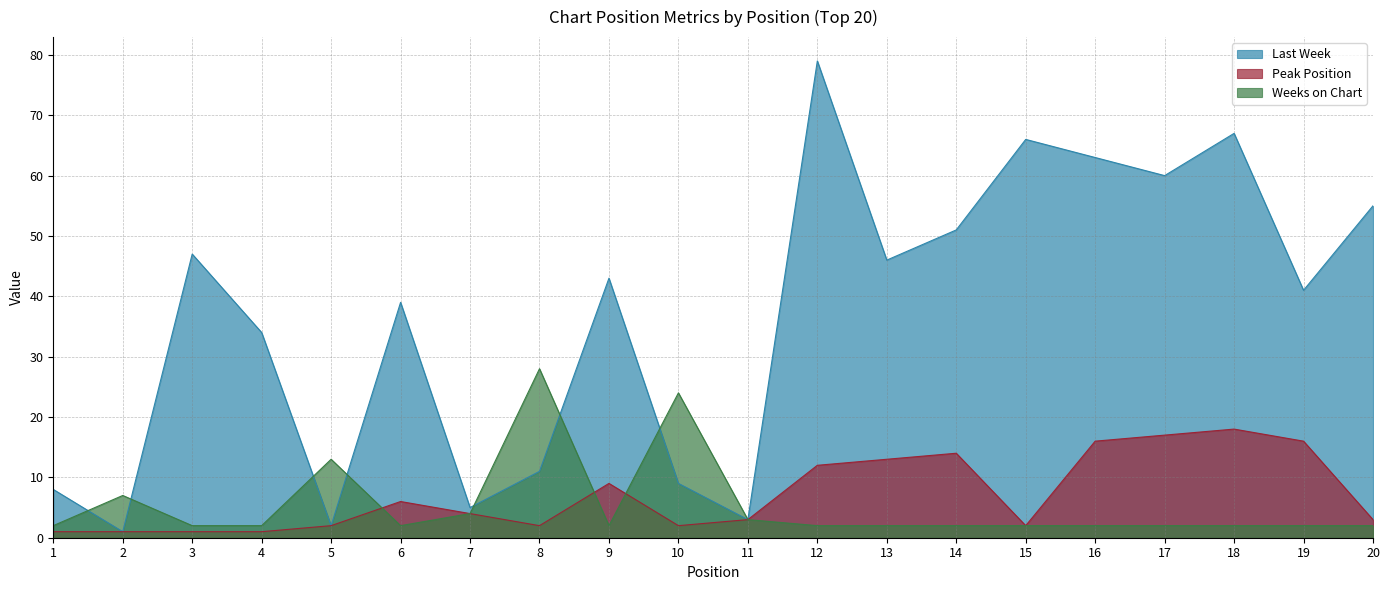

The value of Weeks on Chart at 19 is 2. True or false?

True